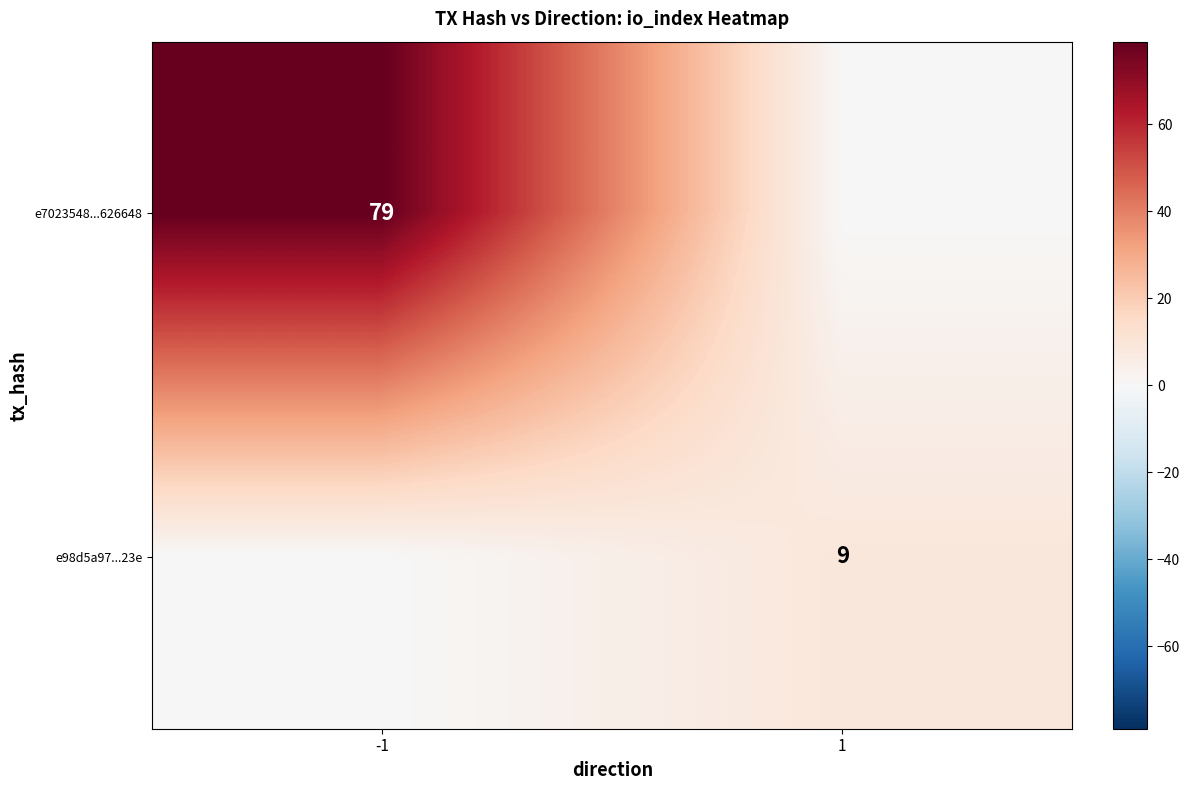

The value of e98d5a97...23e at 1 is 6. True or false?

False